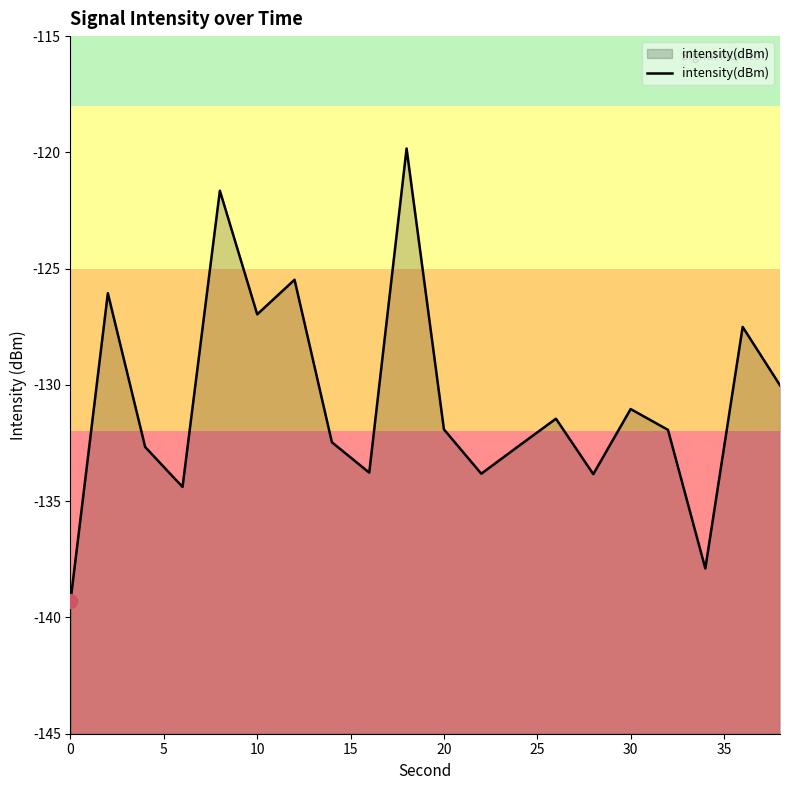

What is the greatest value displayed?

-119.8